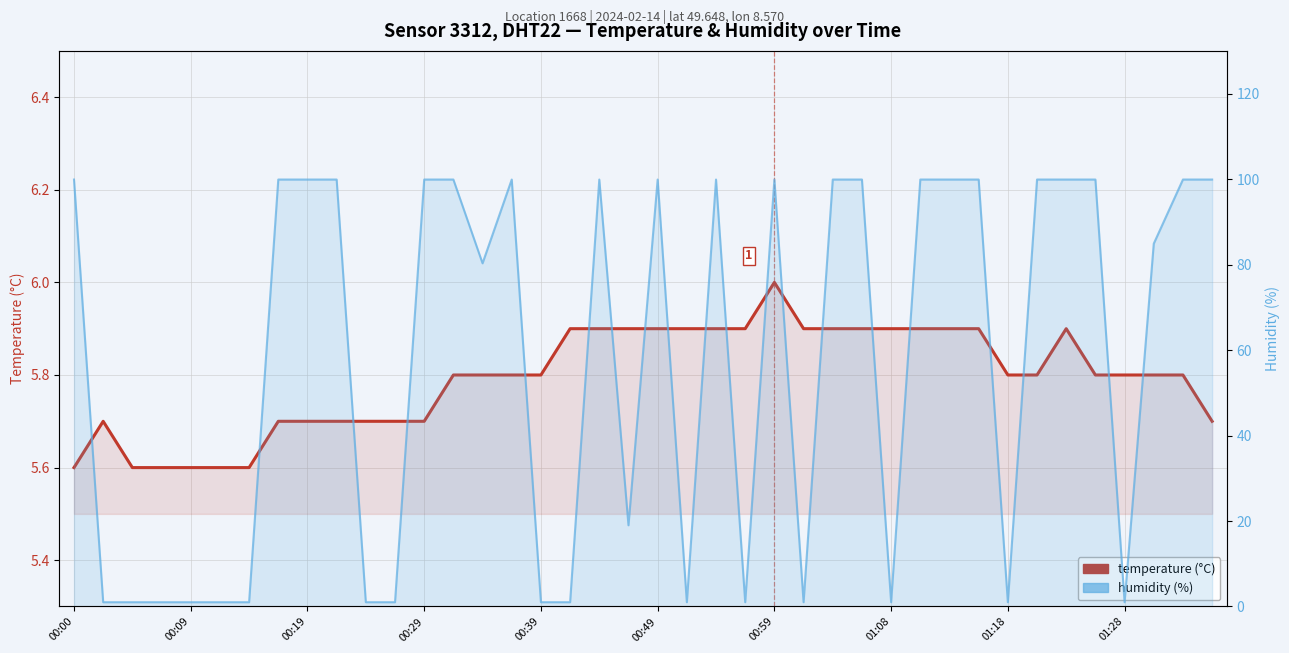

Where is temperature nearest to the value 5?

00:00